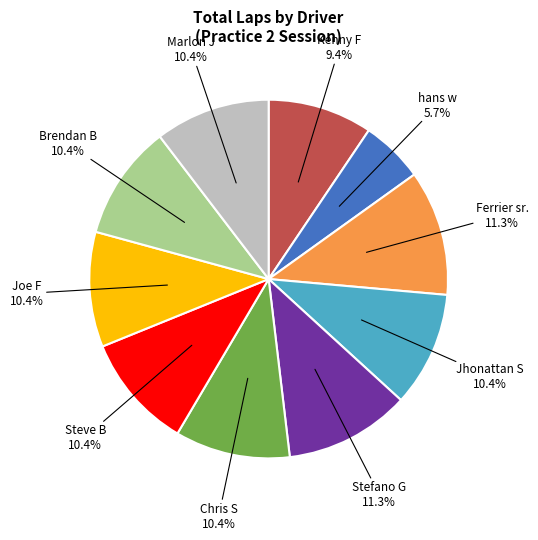

Is there a majority slice in this chart?

No